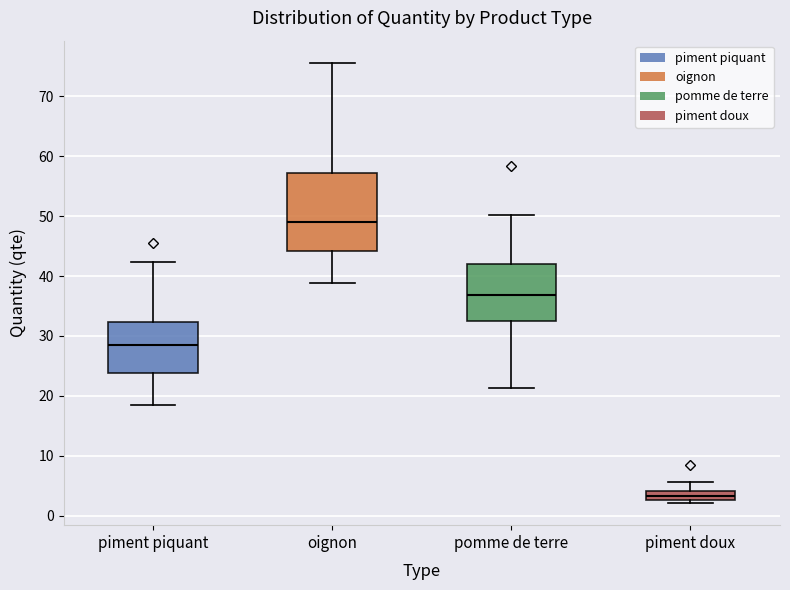

Which box has the highest median line?

oignon